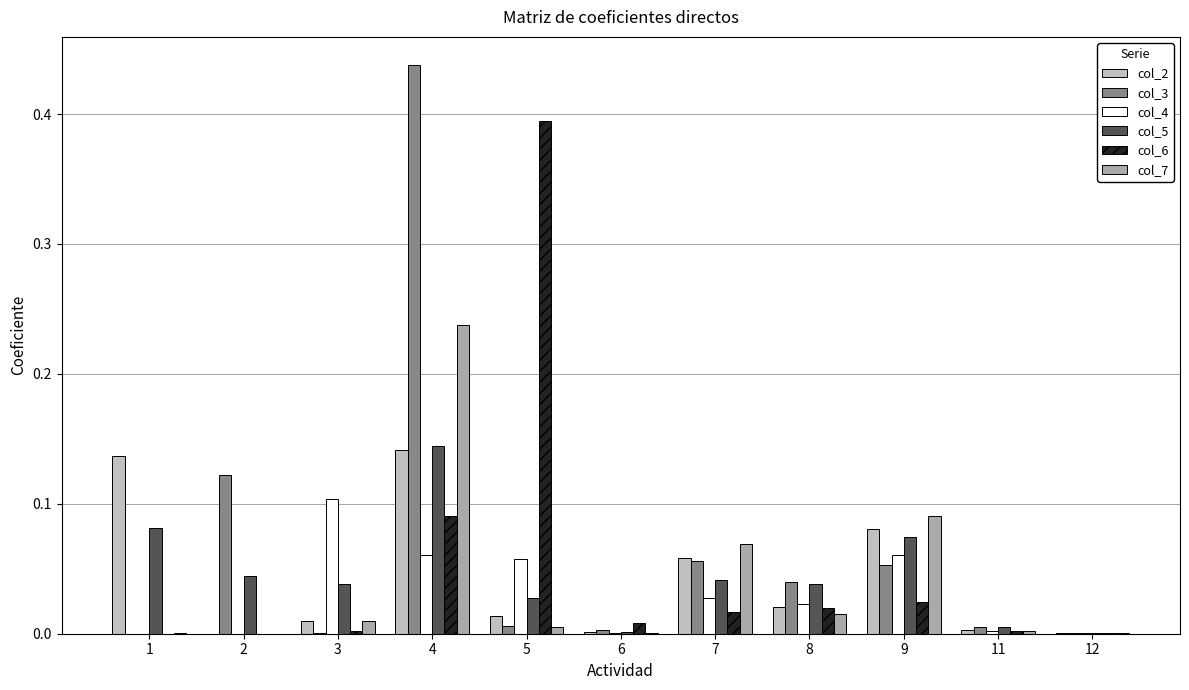

Count the number of categories in the chart.

11